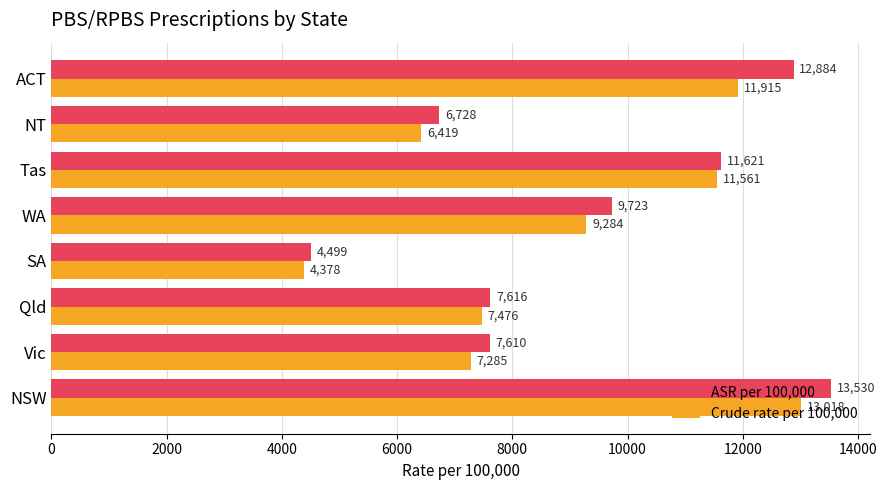

Which series has the largest total across all categories?

ASR per 100,000